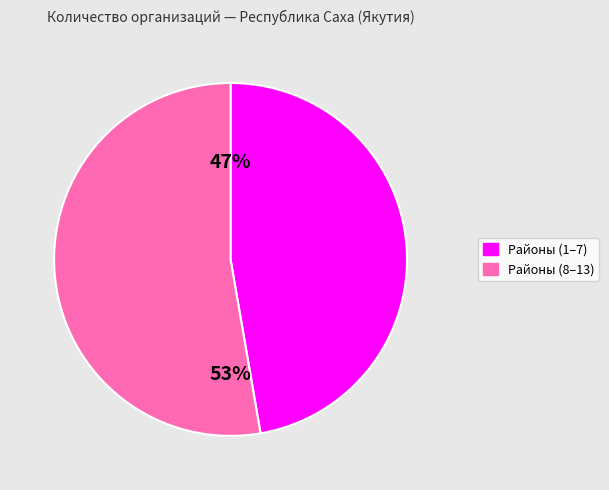

How many slices are in this pie chart?

2